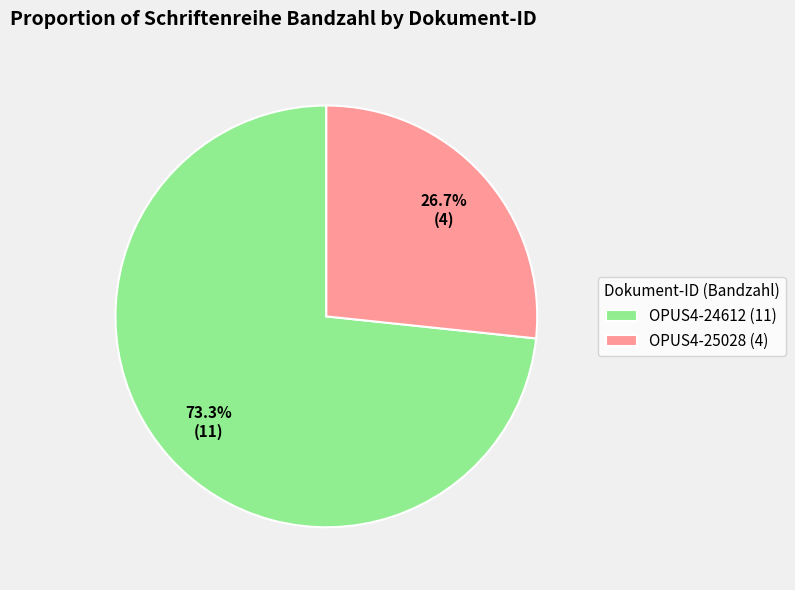

Count the number of slices in the pie.

2